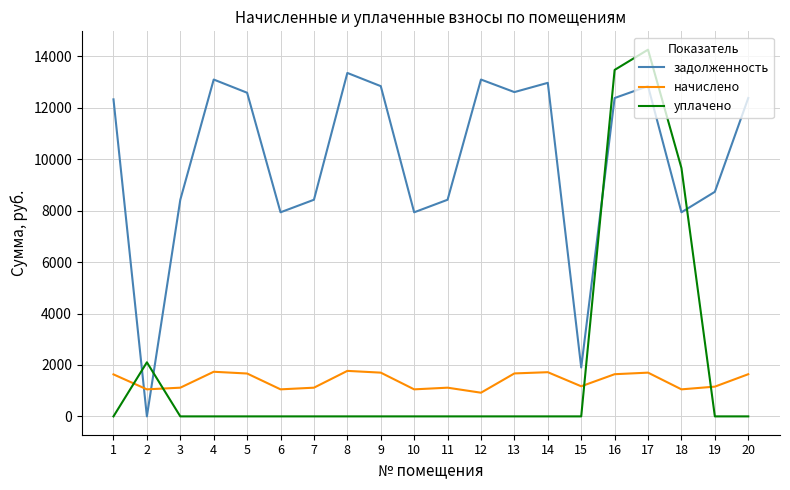

The уплачено series shows 0.0 at 10. True or false?

True